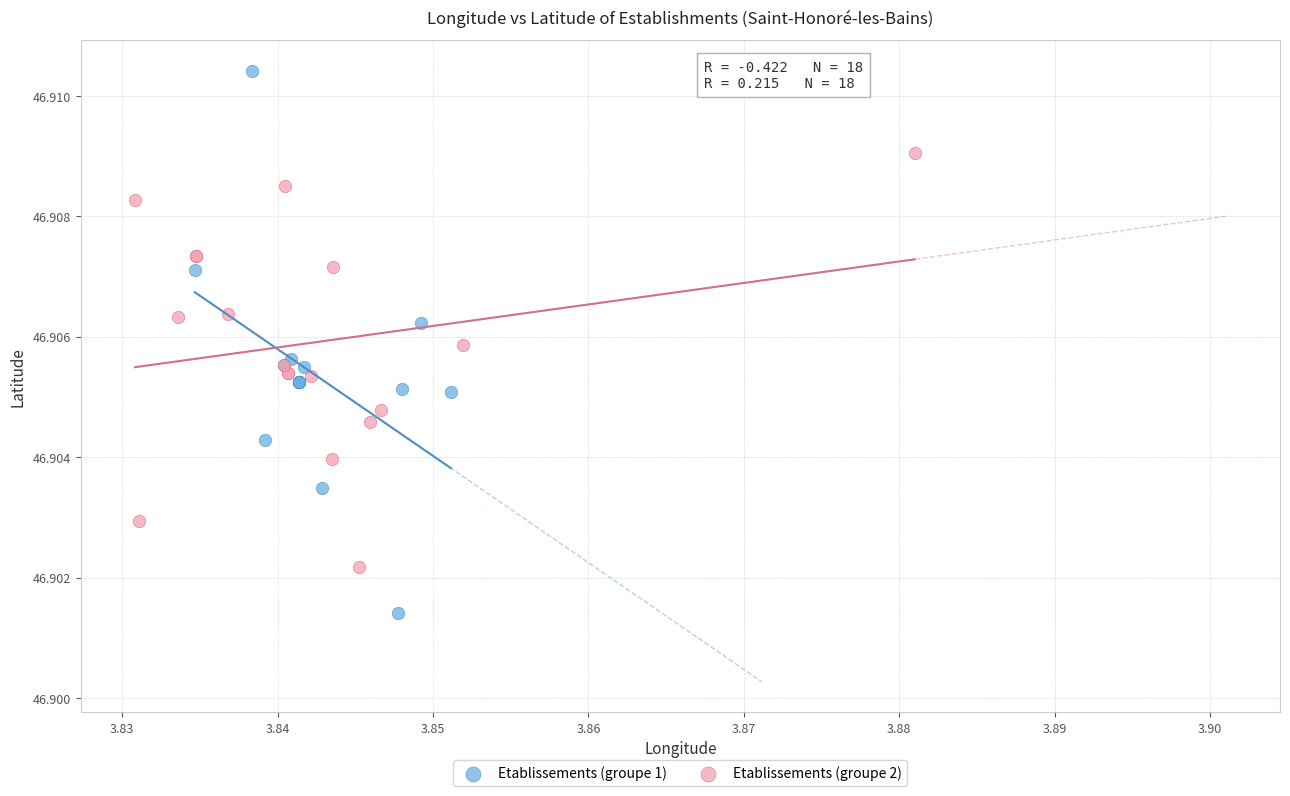

What are all the series names shown in the legend?

Etablissements (groupe 1), Etablissements (groupe 2)